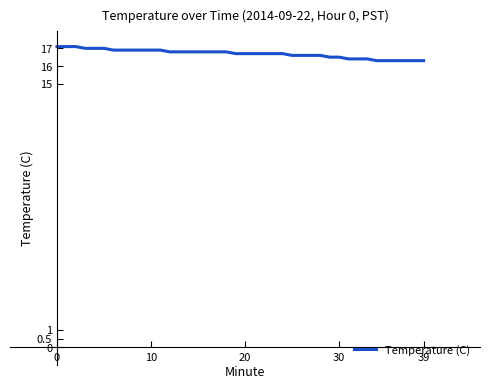

What is the maximum value shown in the chart?

17.1